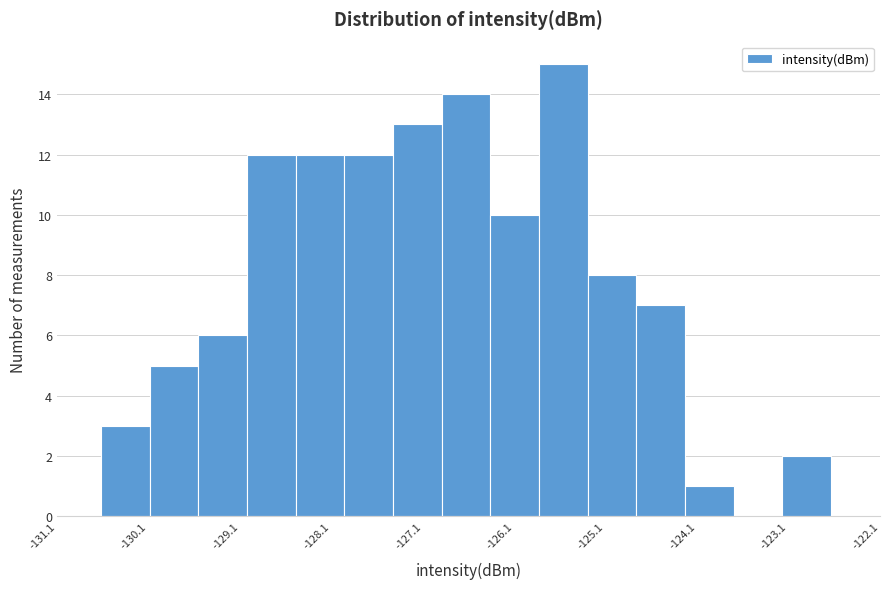

Reading left to right, transcribe this chart: for each bar, give the range it covers on the x-axis and its height. Neither the bar edges nor the heights are printed on the chart, so give them approximately, as read against the axes.

-130.6 to -130.1: 3
-130.1 to -129.6: 5
-129.6 to -129.0: 6
-129.0 to -128.5: 12
-128.5 to -128.0: 12
-128.0 to -127.4: 12
-127.4 to -126.9: 13
-126.9 to -126.4: 14
-126.4 to -125.8: 10
-125.8 to -125.3: 15
-125.3 to -124.8: 8
-124.8 to -124.2: 7
-124.2 to -123.7: 1
-123.7 to -123.2: 0
-123.2 to -122.6: 2